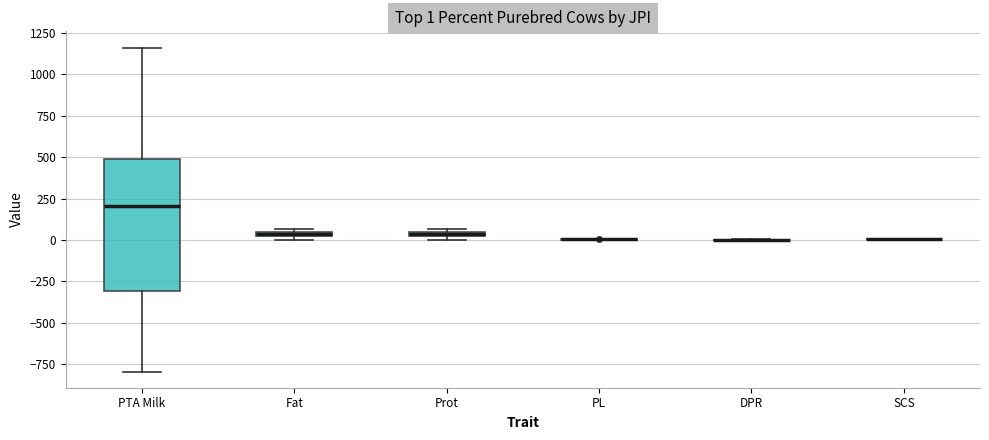

Comparing the boxes themselves (not the whiskers), which one is the tallest?

PTA Milk